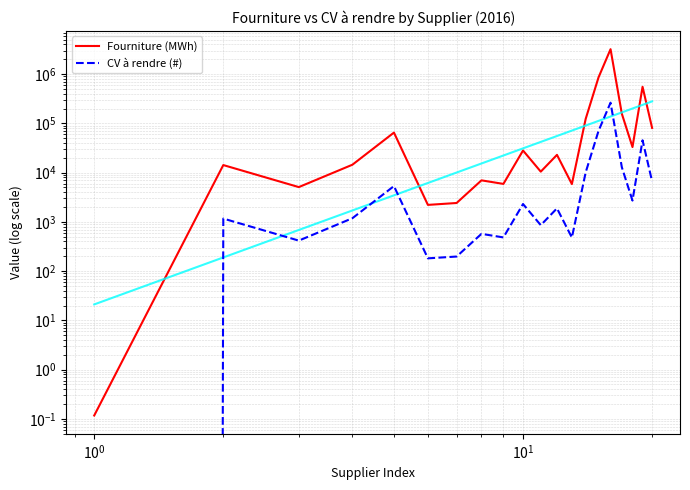

Reading left to right, what are all the values shown in this chart?

Fourniture (MWh): 0.1	14249.4	5087.6	14480.4	65052.1	2214.8	2419.3	6975.2	5907.2	28127.0	10478.4	22969.0	5859.8	123513.9	859152.7	3211227.5	156888.0	33064.6	553824.7	80928.0
CV à rendre (#): 0.0	1168.0	417.0	1187.0	5334.0	182.0	198.0	572.0	484.0	2306.0	859.0	1883.0	481.0	10128.0	70451.0	263321.0	12865.0	2711.0	45414.0	6636.0